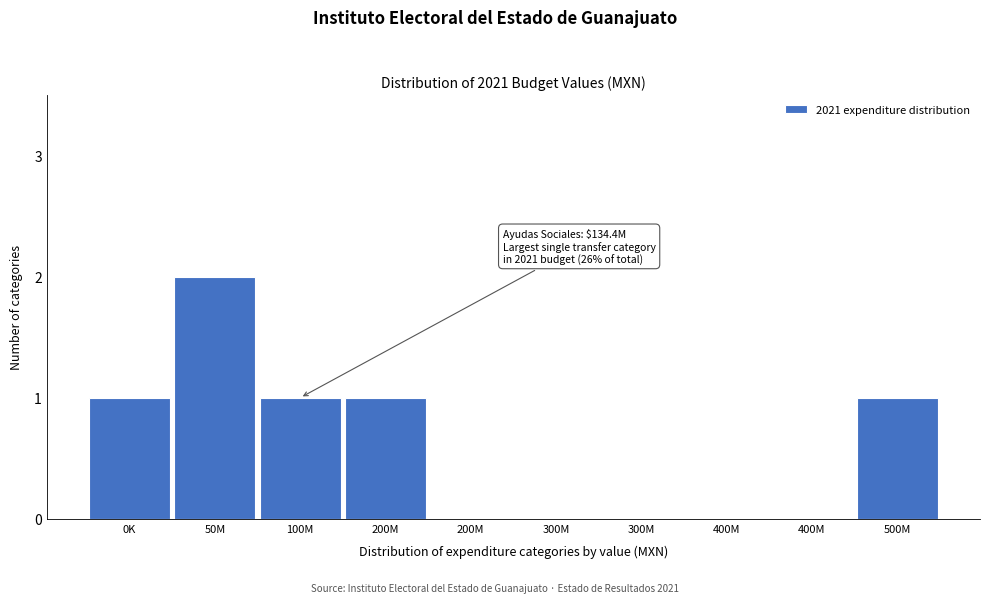

How many series are shown in this chart?

1